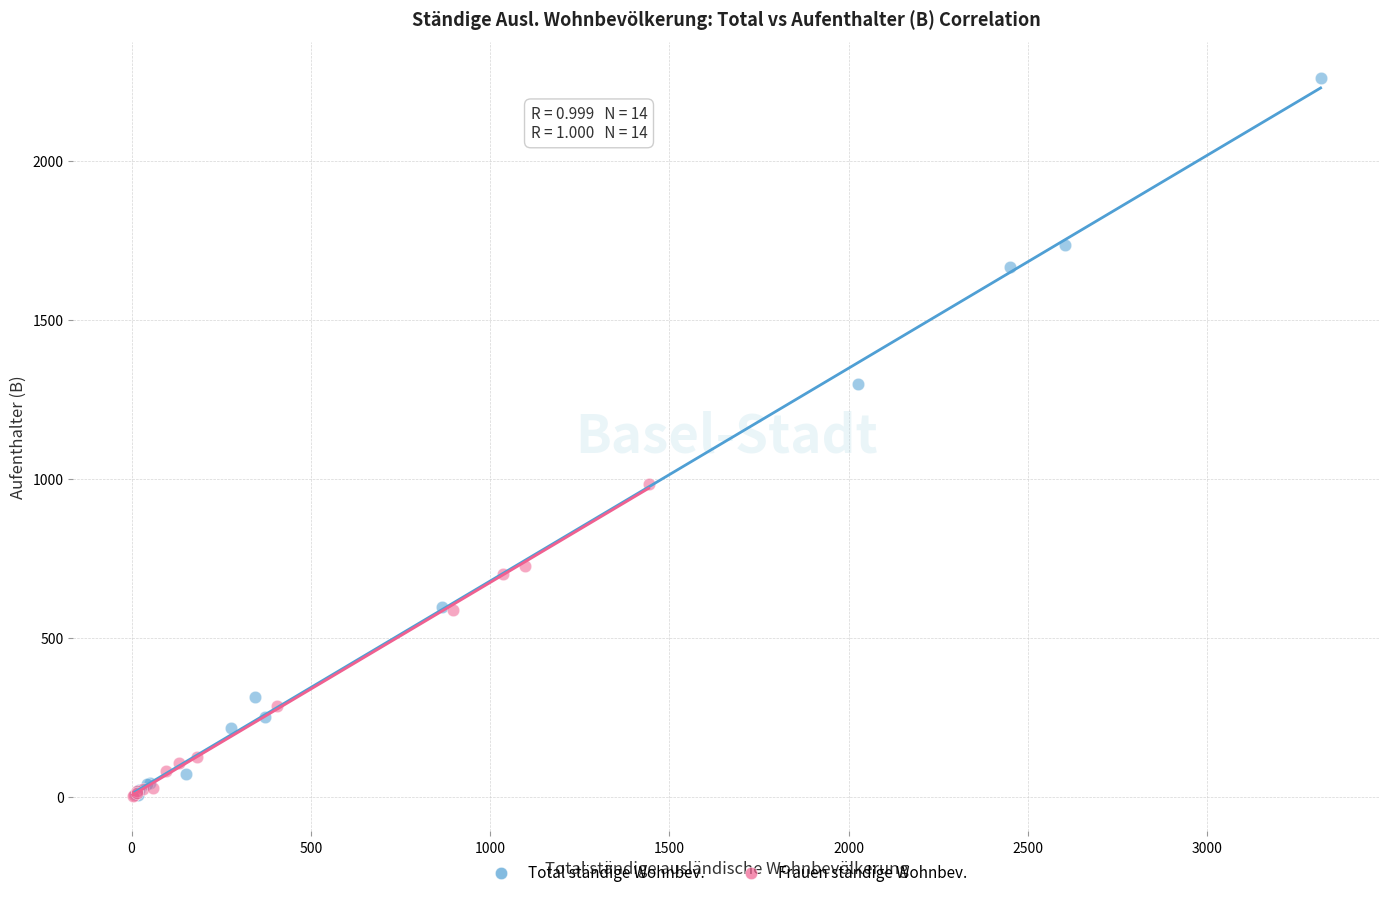

Which series reaches the maximum Y coordinate?

Total ständige Wohnbev.